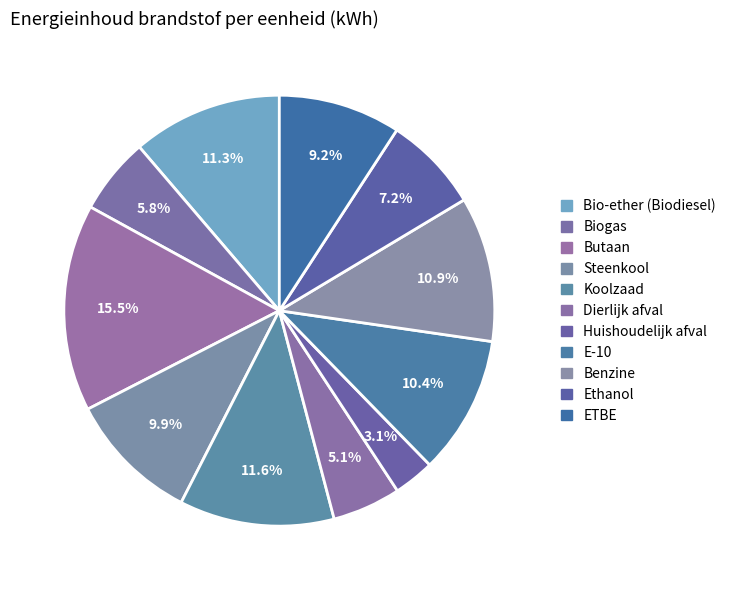

Which category has the smallest portion of the pie?

Huishoudelijk afval